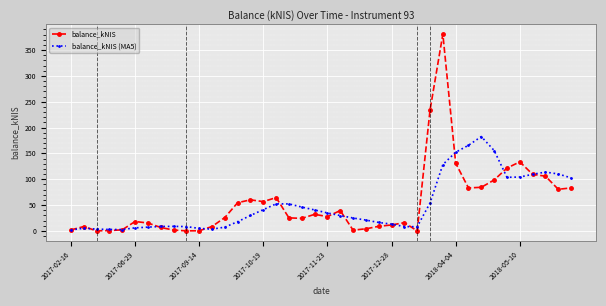

What is the maximum value shown in the chart?

380.9